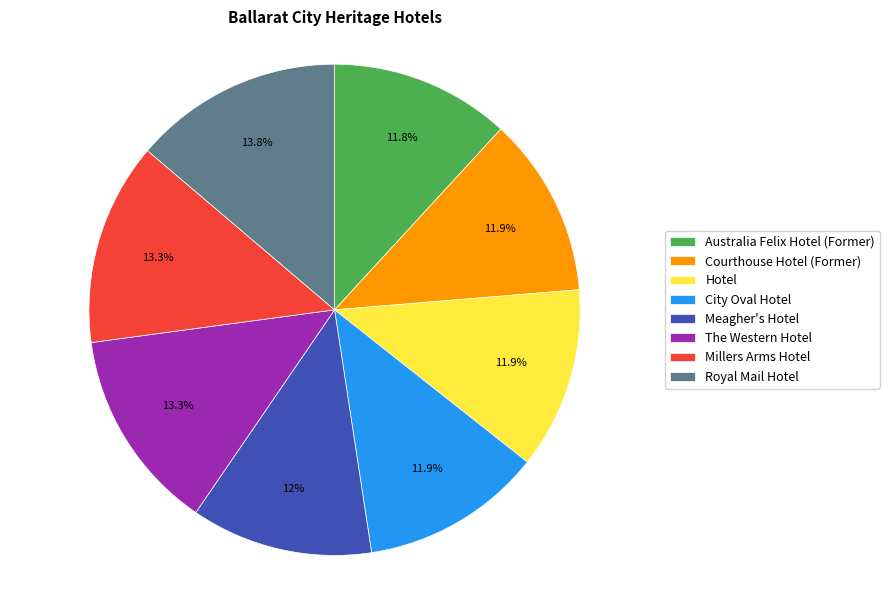

Does Royal Mail Hotel account for over 50% of the chart?

No